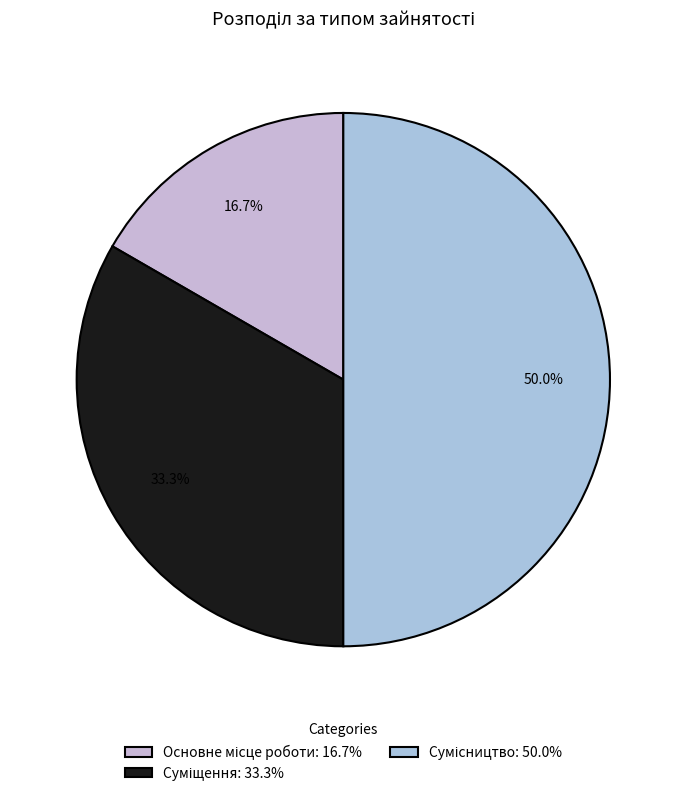

How many slices are in this pie chart?

3